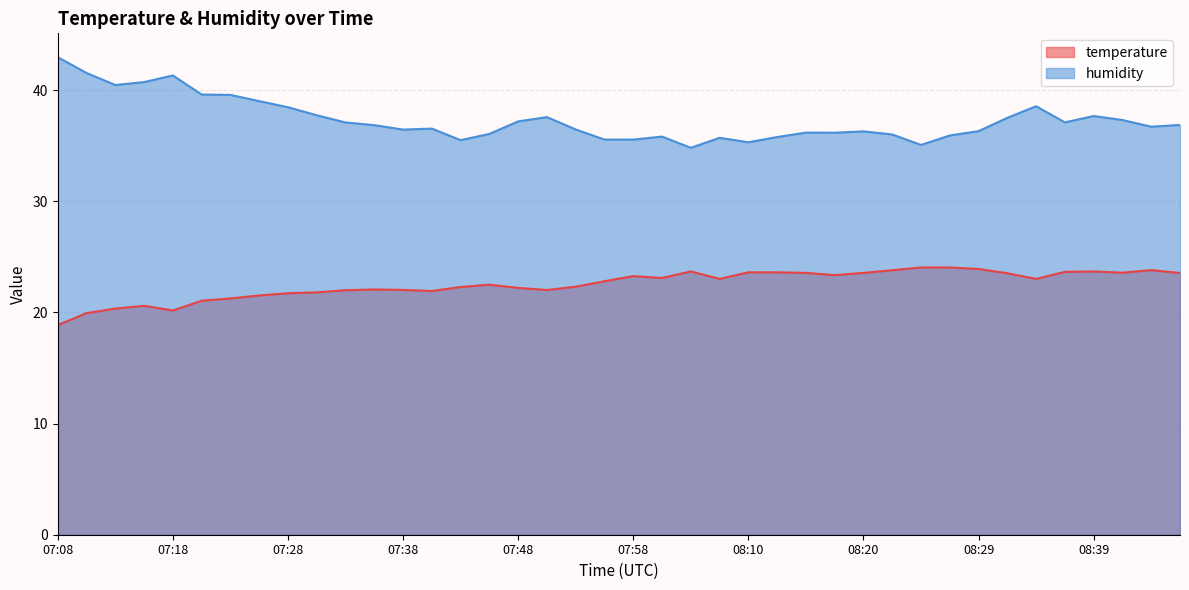

What is the spread (max minus min) of values at 07:53?

14.1